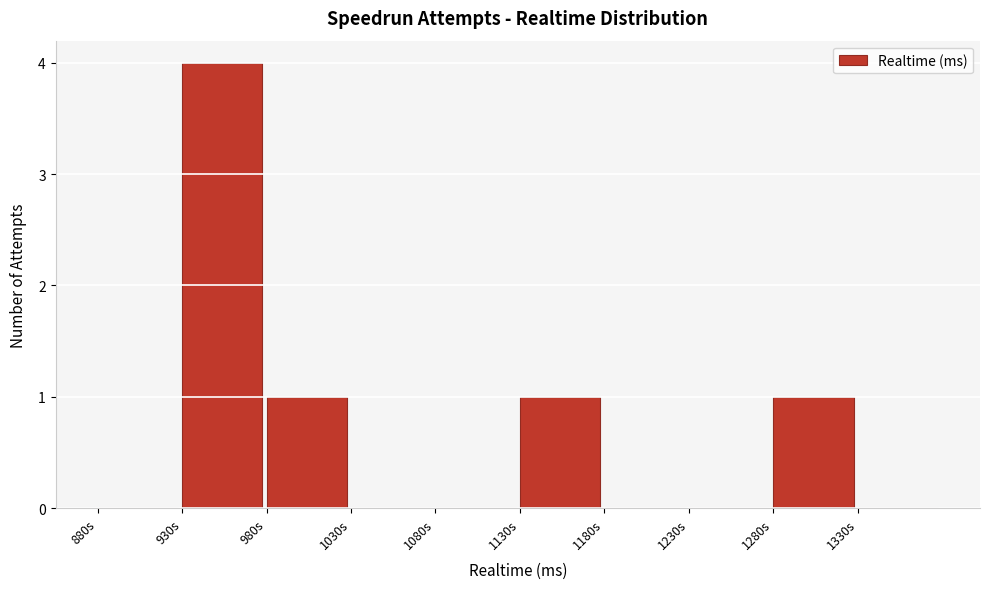

Reading right to left, what are all the values shown in this chart?

1330s=0	1280s=1	1230s=0	1180s=0	1130s=1	1080s=0	1030s=0	980s=1	930s=4	880s=0